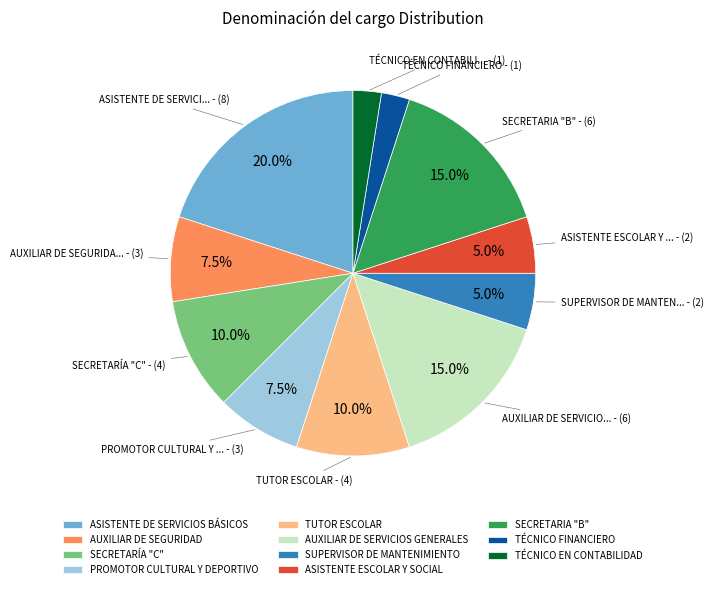

Is there any slice that represents more than half of the pie?

No